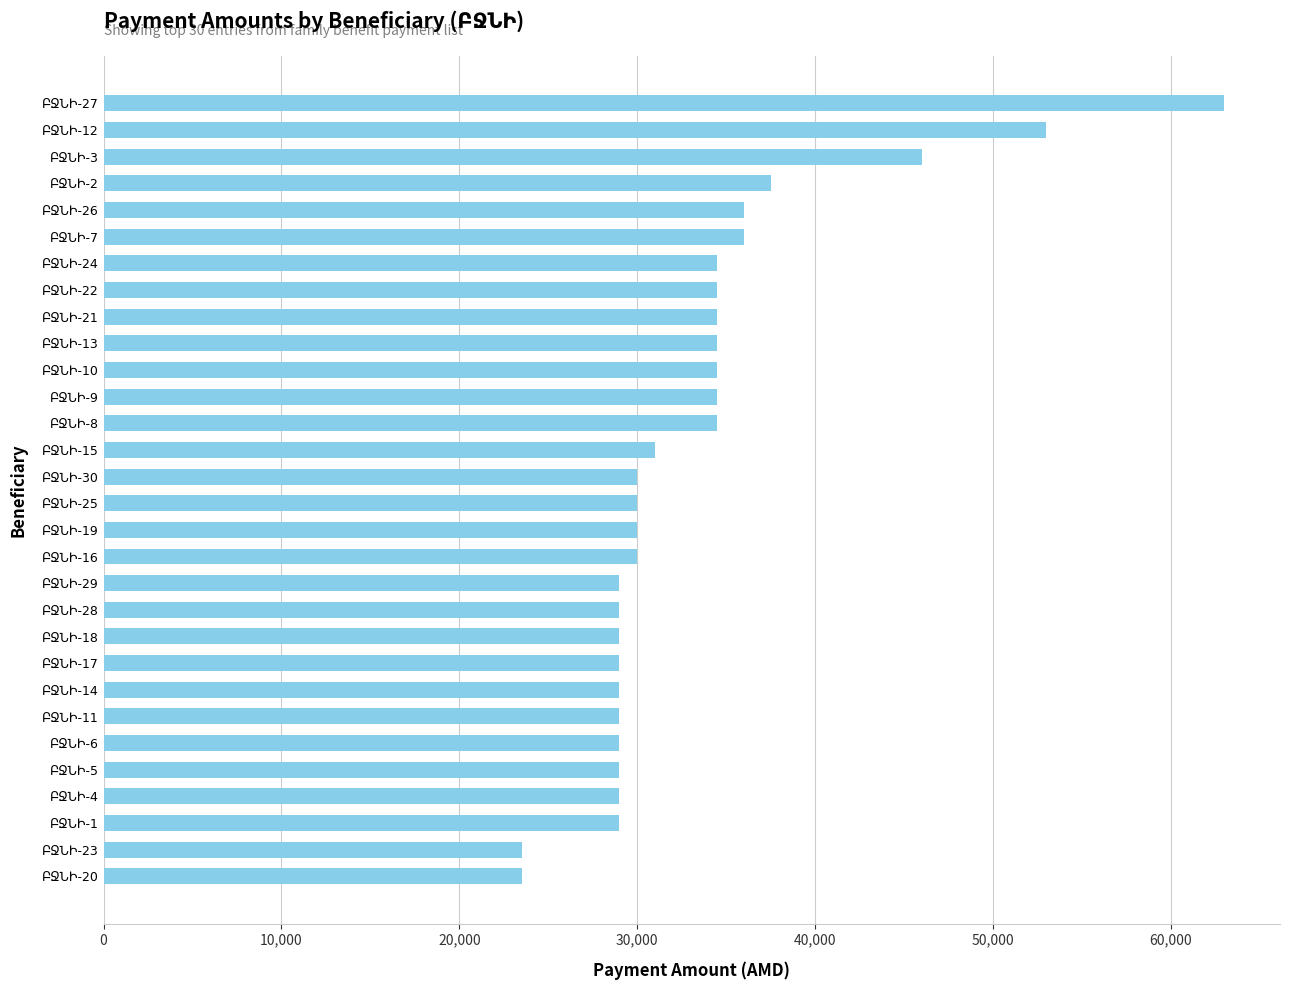

How many data points are less than 30000?

12